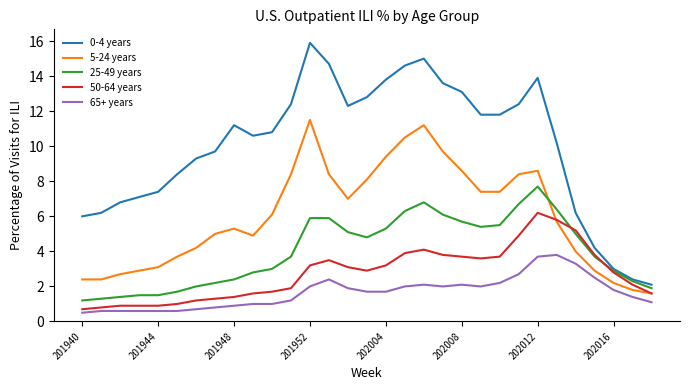

True or false: 5-24 years and 65+ years cross at least once.

False